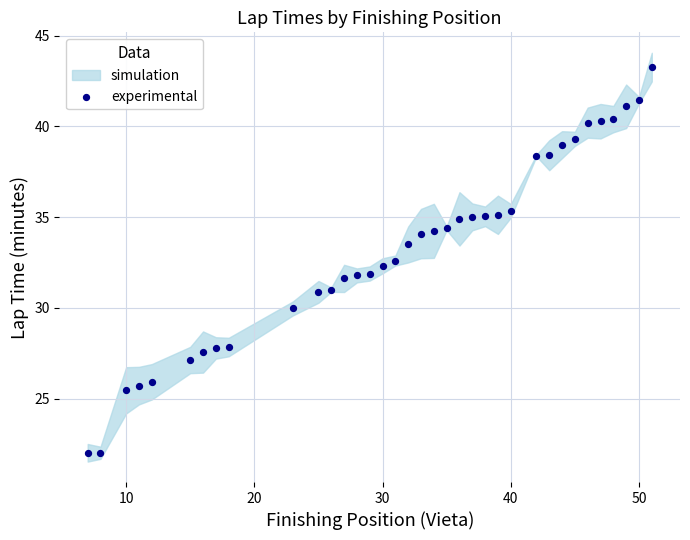

What is the range of Y values (max minus min)?

21.2